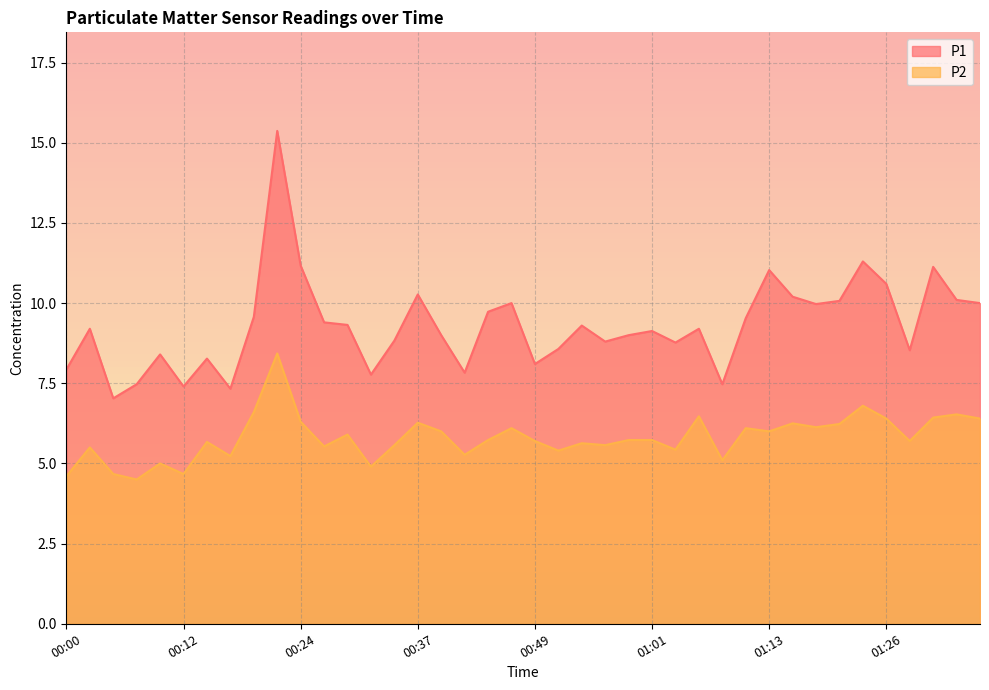

What is the maximum value shown in the chart?

15.4